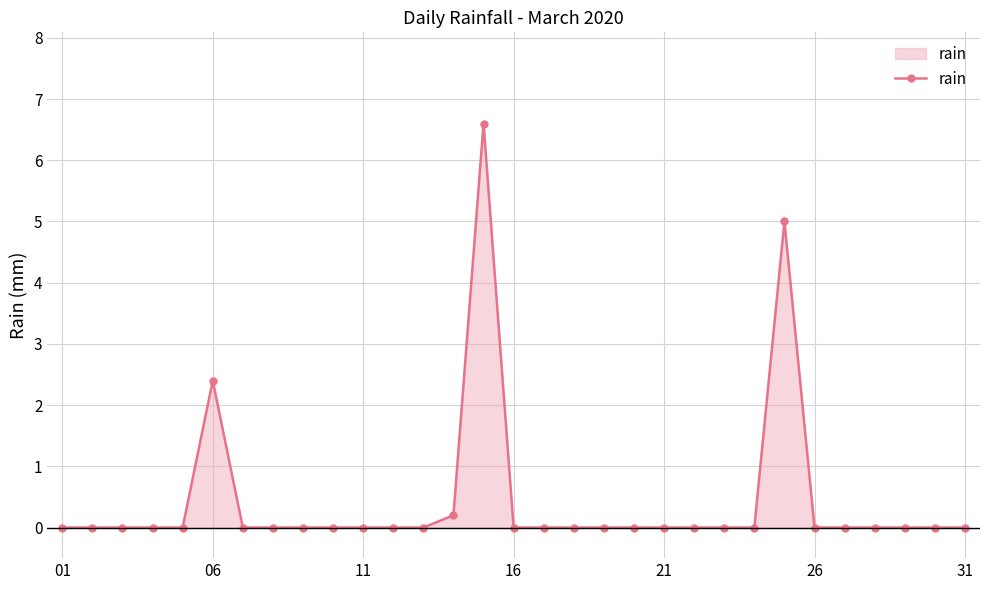

What is the average value?

0.5